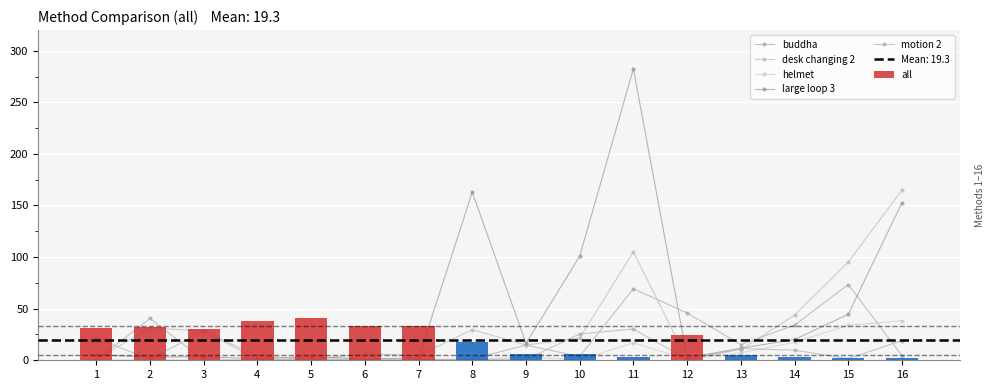

At how many categories does at least one series exceed 109?

3